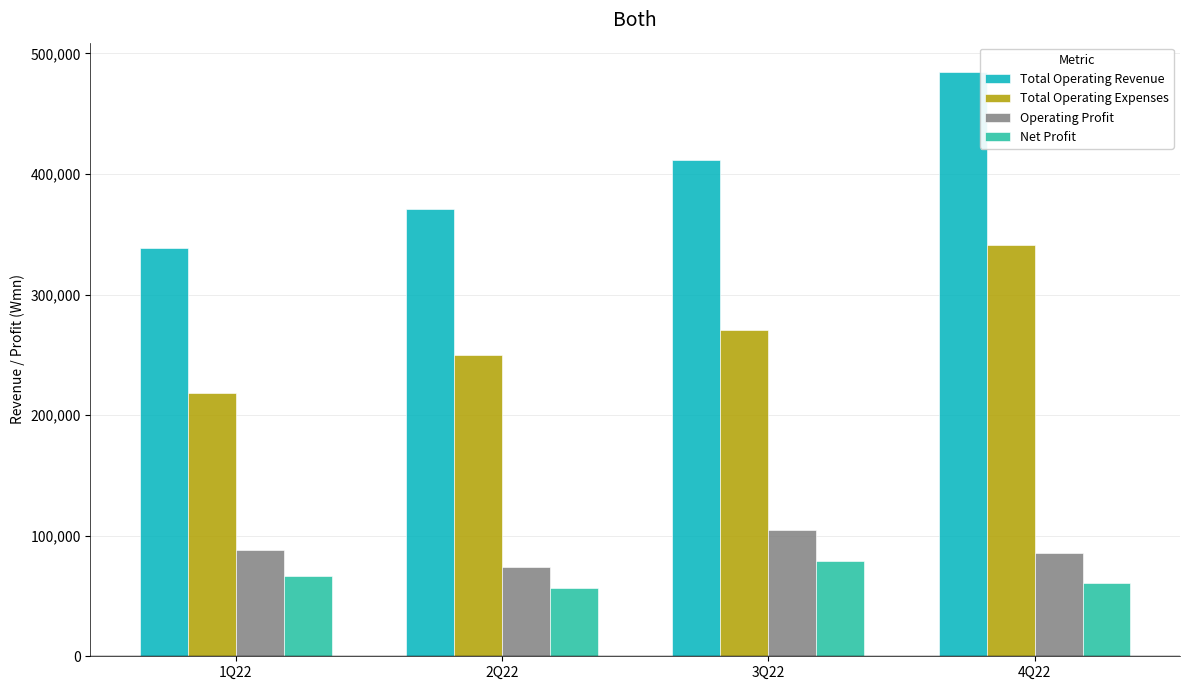

True or false: Total Operating Revenue has a value of 338439 at 1Q22.

True